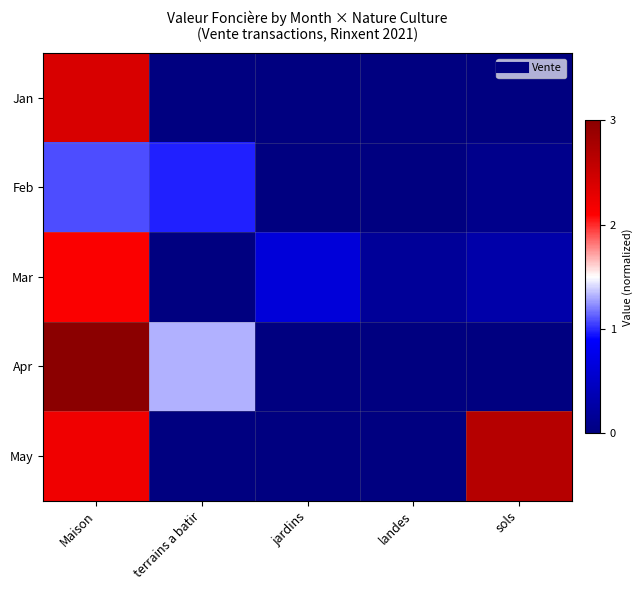

Reading right to left, what are all the values shown in this chart?

Jan: sols=0.0	landes=0.0	jardins=0.0	terrains a batir=0.0	Maison=2.4
Feb: sols=0.1	landes=0.0	jardins=0.0	terrains a batir=1.0	Maison=1.1
Mar: sols=0.3	landes=0.2	jardins=0.6	terrains a batir=0.0	Maison=2.1
Apr: sols=0.0	landes=0.0	jardins=0.0	terrains a batir=1.3	Maison=3.0
May: sols=2.7	landes=0.0	jardins=0.0	terrains a batir=0.0	Maison=2.2